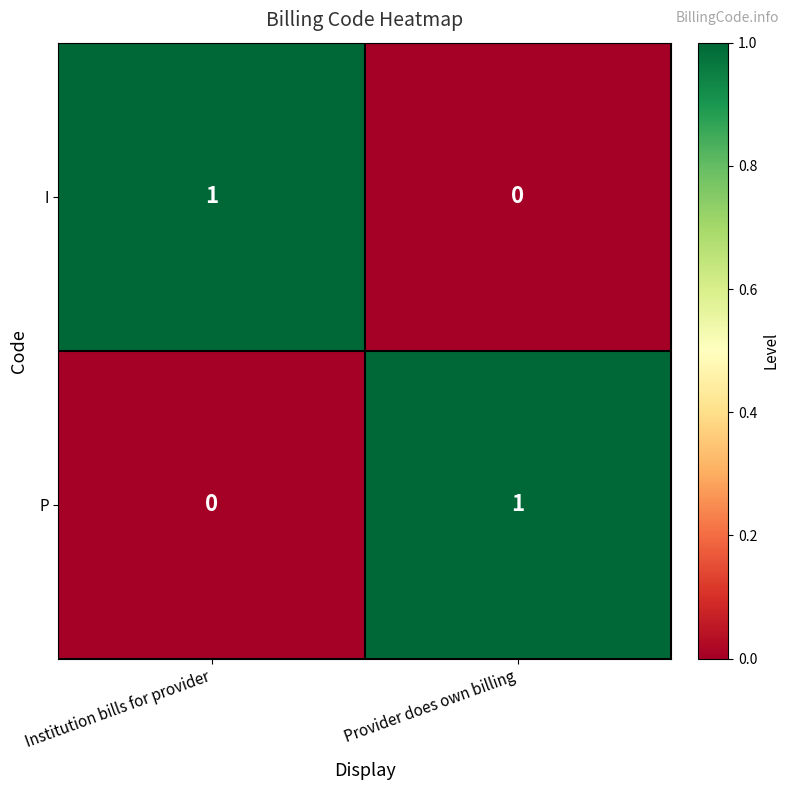

Reading right to left, what are all the values shown in this chart?

I: Provider does own billing=0	Institution bills for provider=1
P: Provider does own billing=1	Institution bills for provider=0